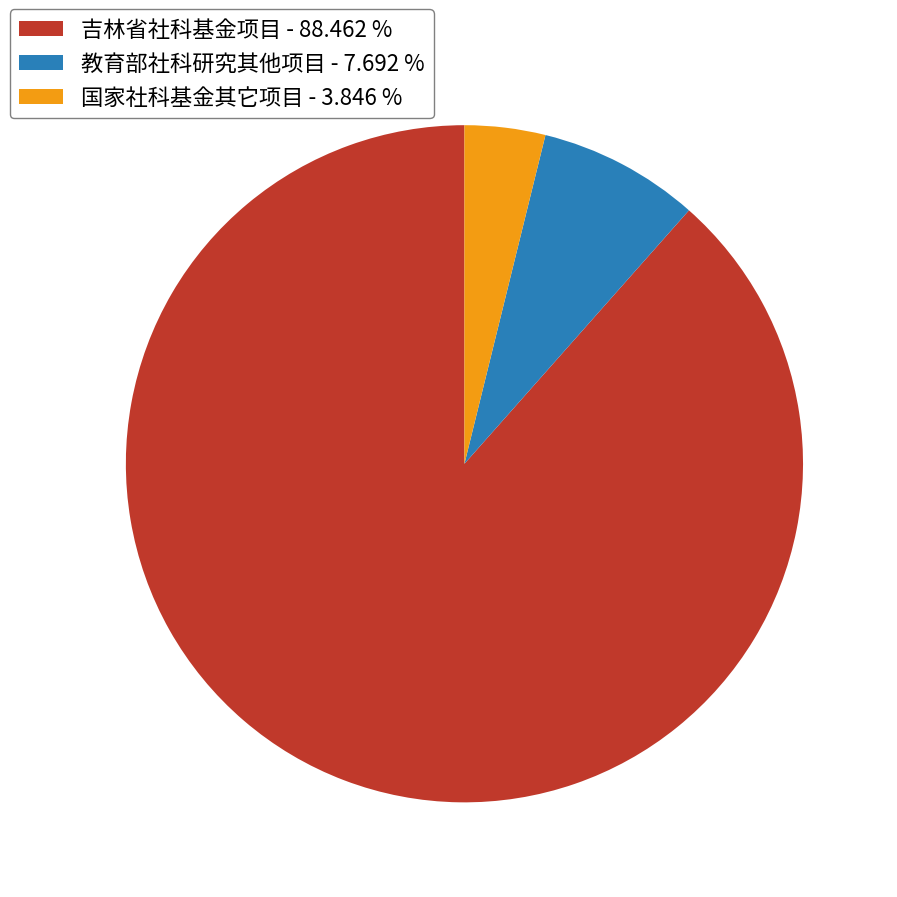

Between 教育部社科研究其他项目 and 吉林省社科基金项目, which is larger?

吉林省社科基金项目